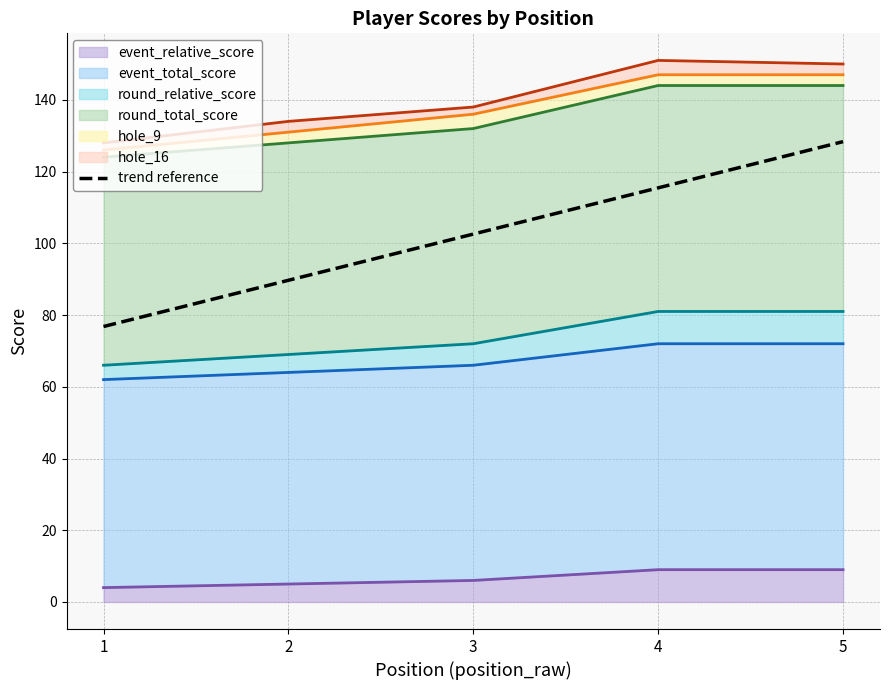

True or false: the data shows 128.3 at 5.

True